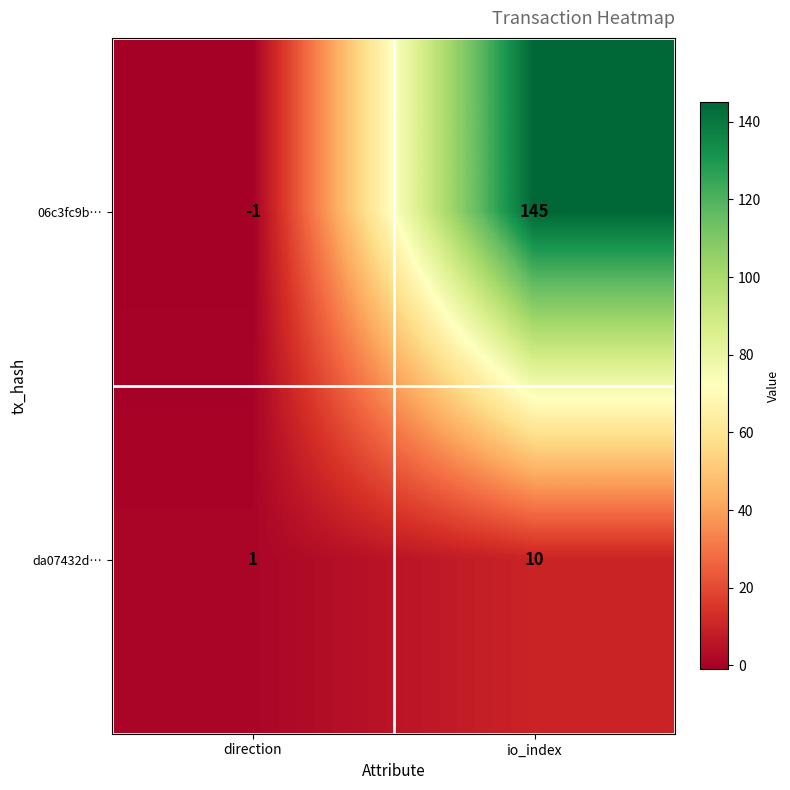

Reading right to left, transcribe all the data shown in this chart.

06c3fc9b…: io_index=145	direction=-1
da07432d…: io_index=10	direction=1